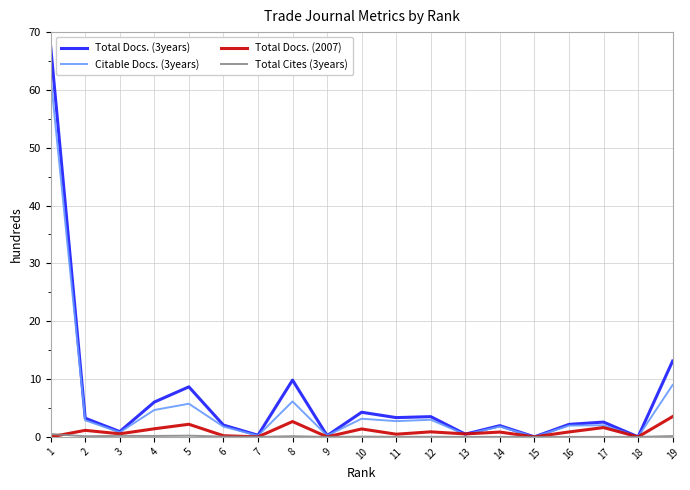

True or false: Citable Docs. (3years) has a value of 2.7 at 11.

True